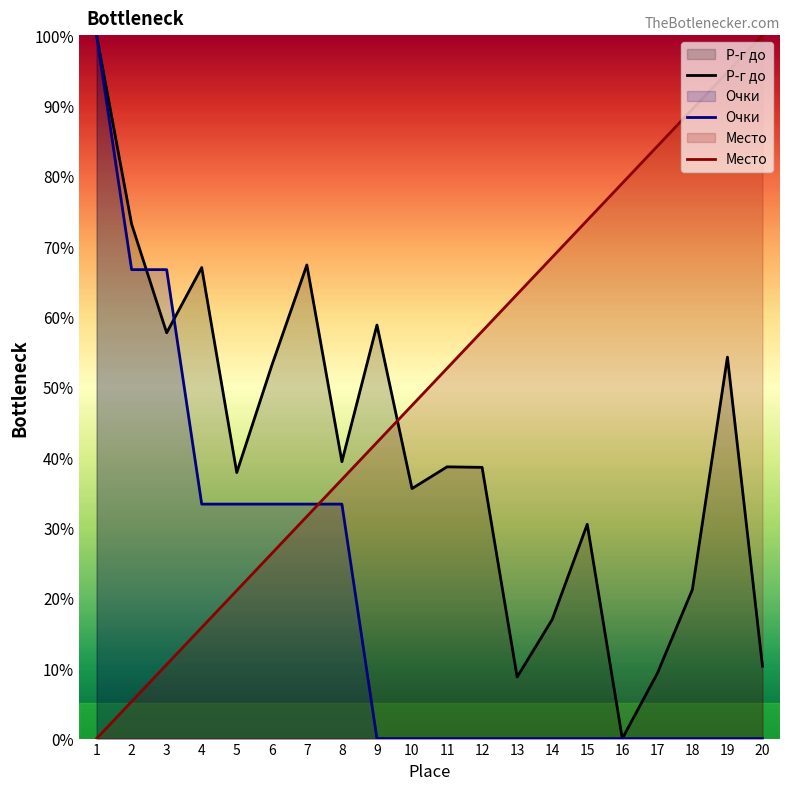

What is the total value across all series at 5?

92.2